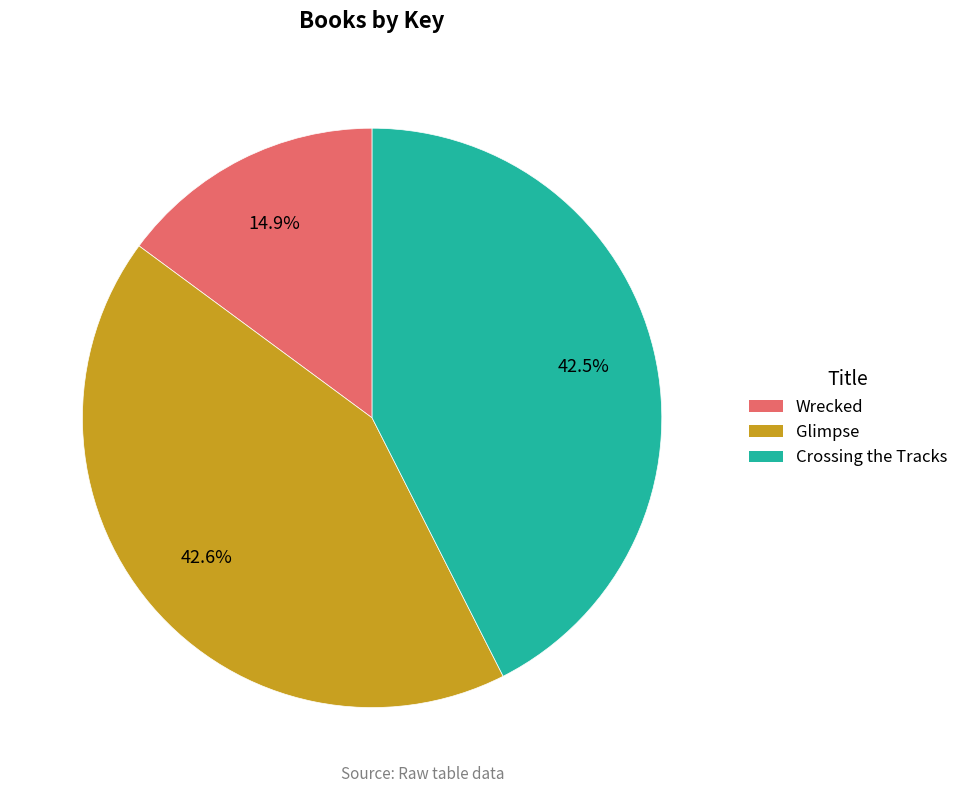

Which slice is the smallest?

Wrecked